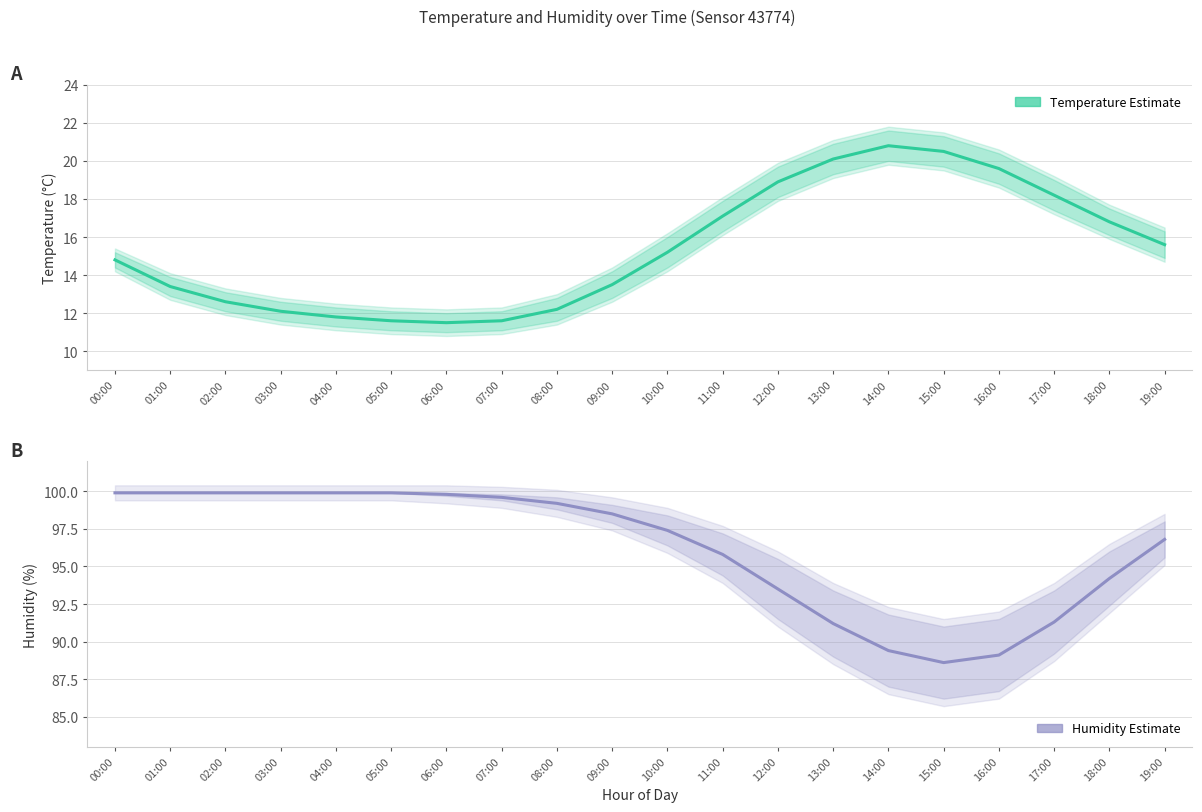

At how many categories does at least one series exceed 84?

20